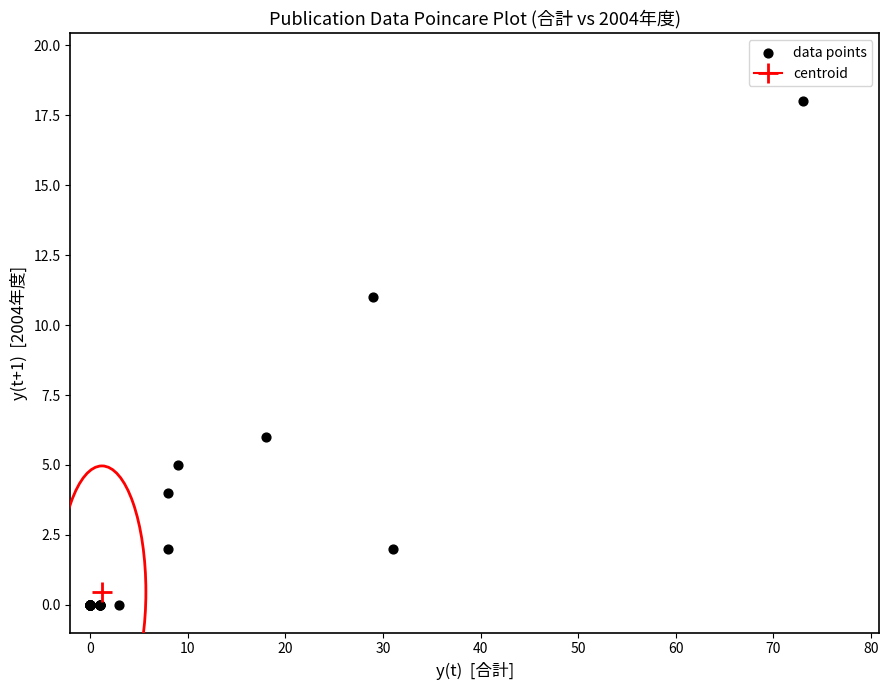

What Y value in the scatter plot is closest to 9?

11